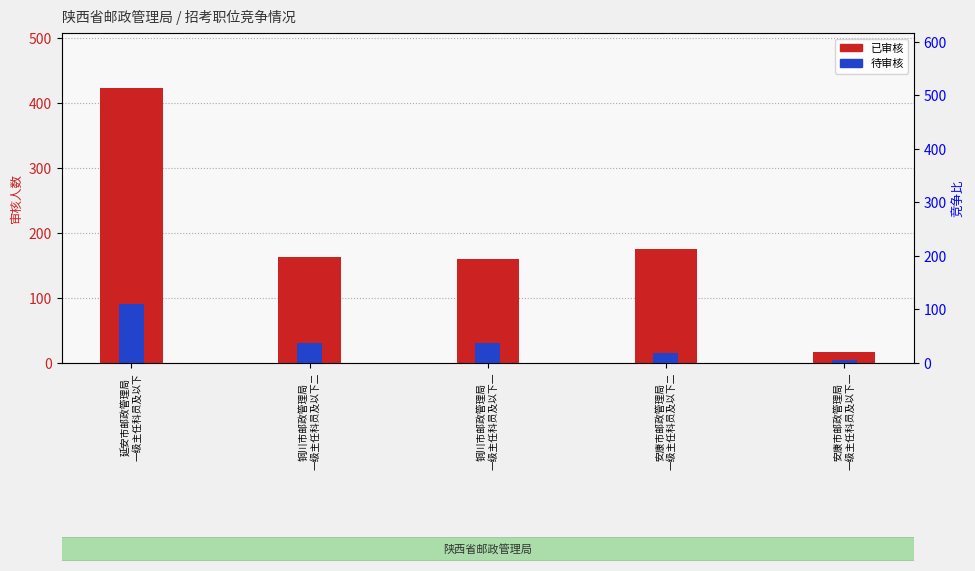

List the labels in order of 已审核 value, smallest first.

安康市邮政管理局
一级主任科员及以下一, 铜川市邮政管理局
一级主任科员及以下一, 铜川市邮政管理局
一级主任科员及以下二, 安康市邮政管理局
一级主任科员及以下二, 延安市邮政管理局
一级主任科员及以下